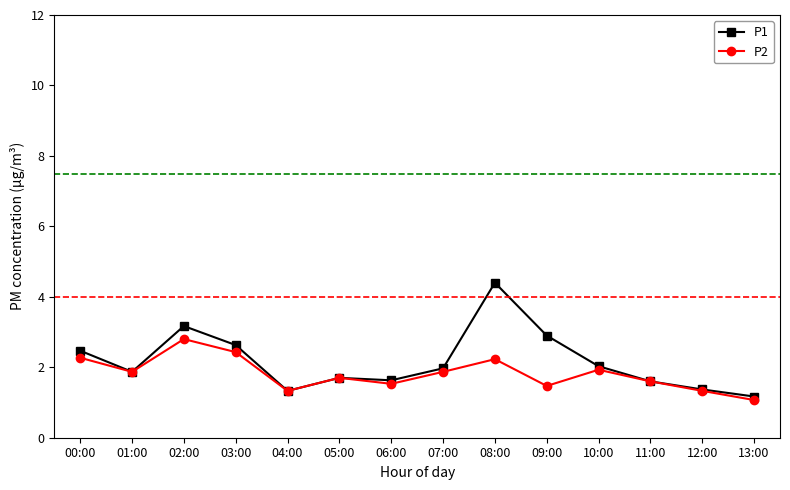

What position from the left is 04:00?

5